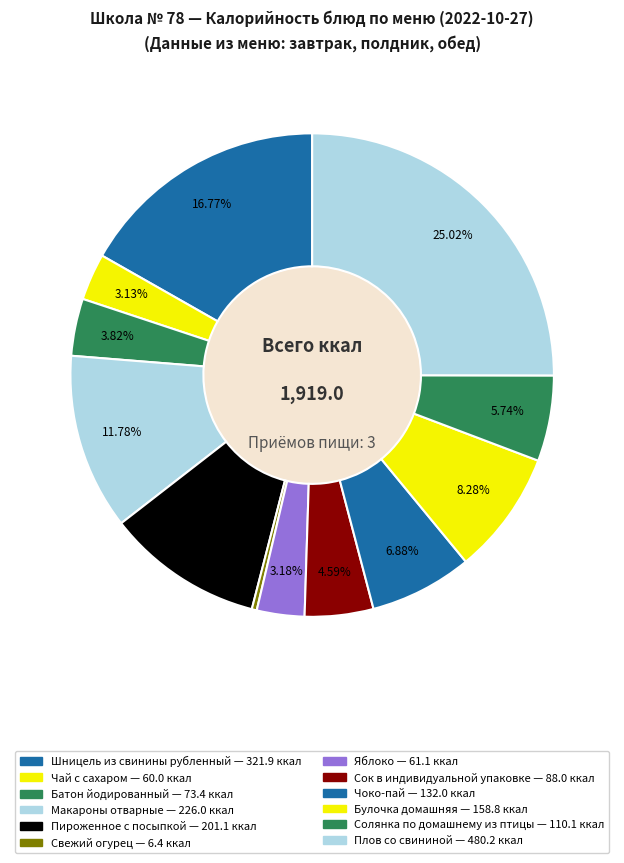

How many slices are in this pie chart?

12